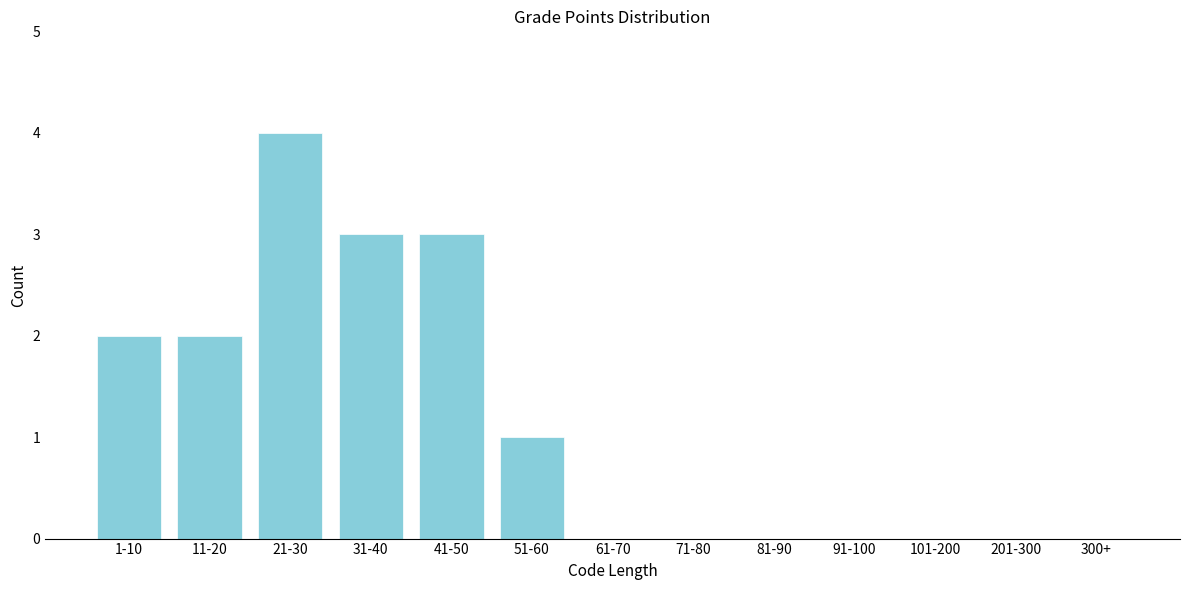

Reading right to left, transcribe all the data shown in this chart.

300+=0	201-300=0	101-200=0	91-100=0	81-90=0	71-80=0	61-70=0	51-60=1	41-50=3	31-40=3	21-30=4	11-20=2	1-10=2